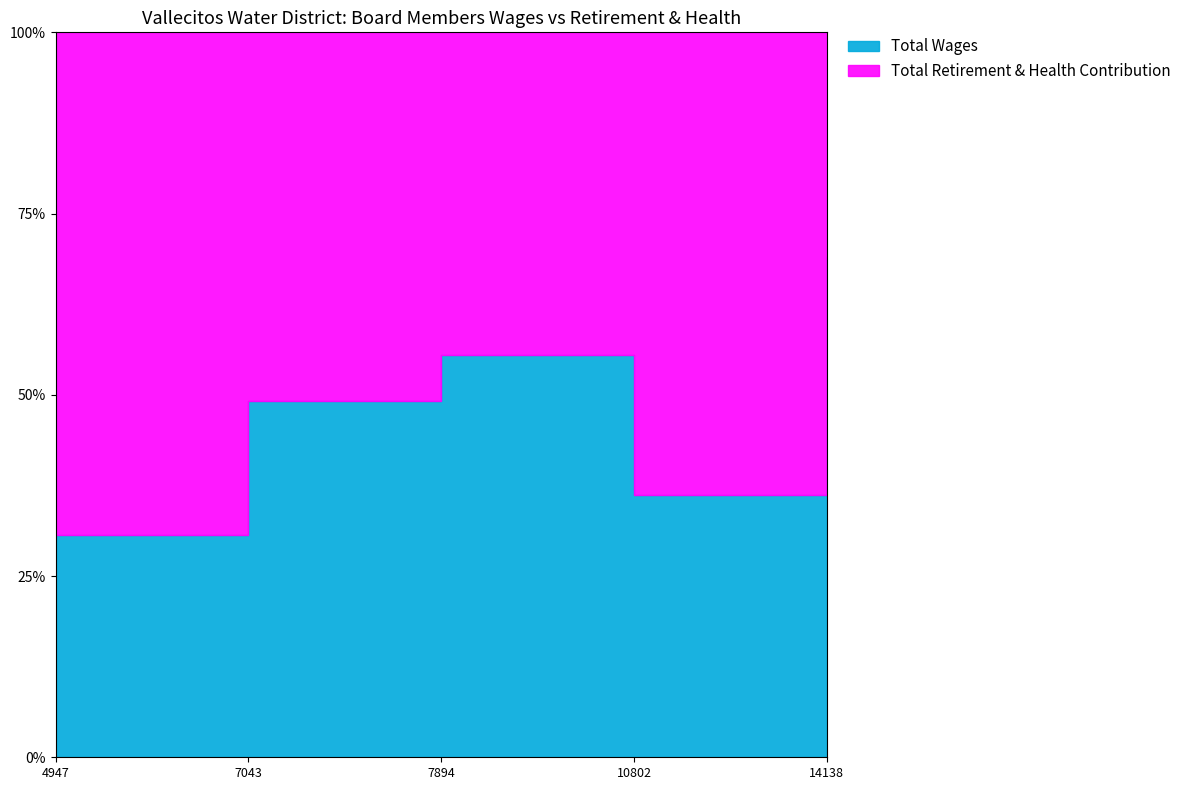

What is the sum of the Total Retirement & Health Contribution values at 7043 and 4947?

18434